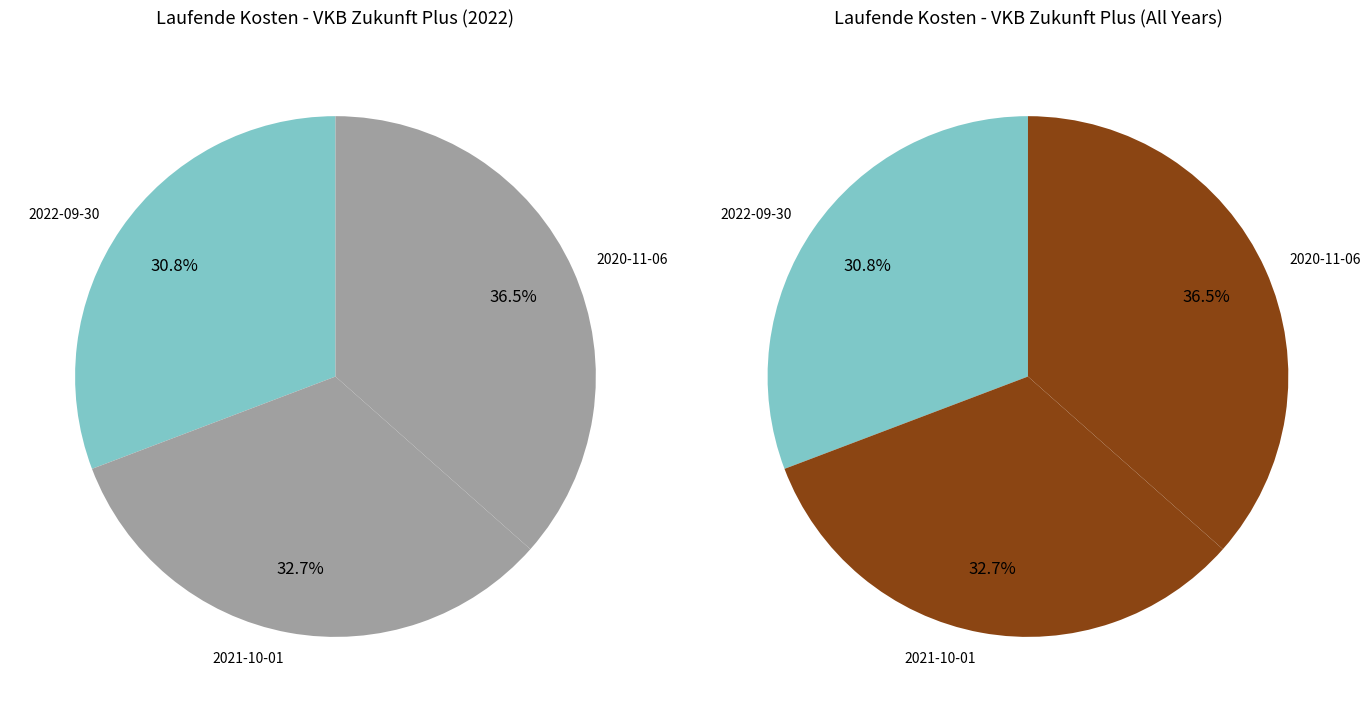

Rank the categories by value from highest to lowest.

2020-11-06, 2021-10-01, 2022-09-30